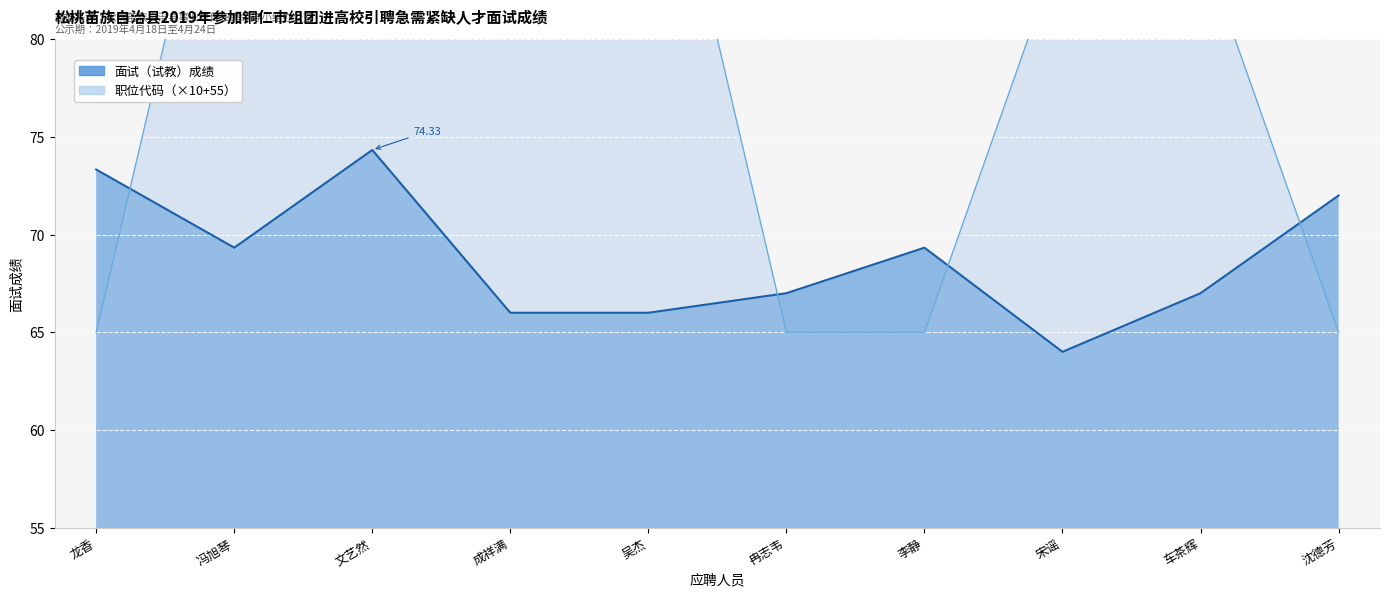

At how many categories does at least one series exceed 84?

6